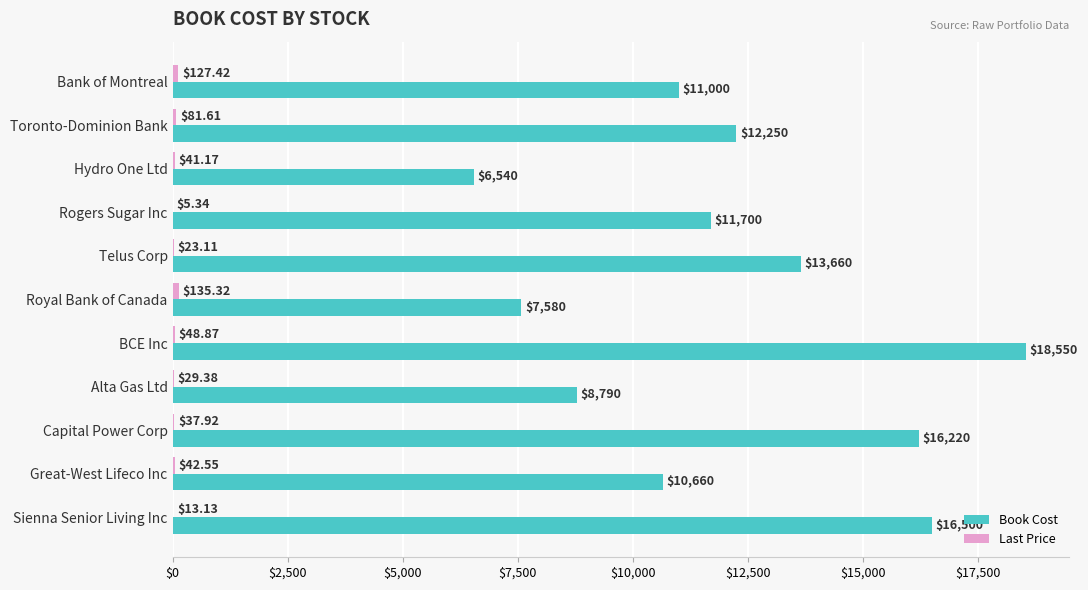

At which category is the sum across all series the highest?

BCE Inc